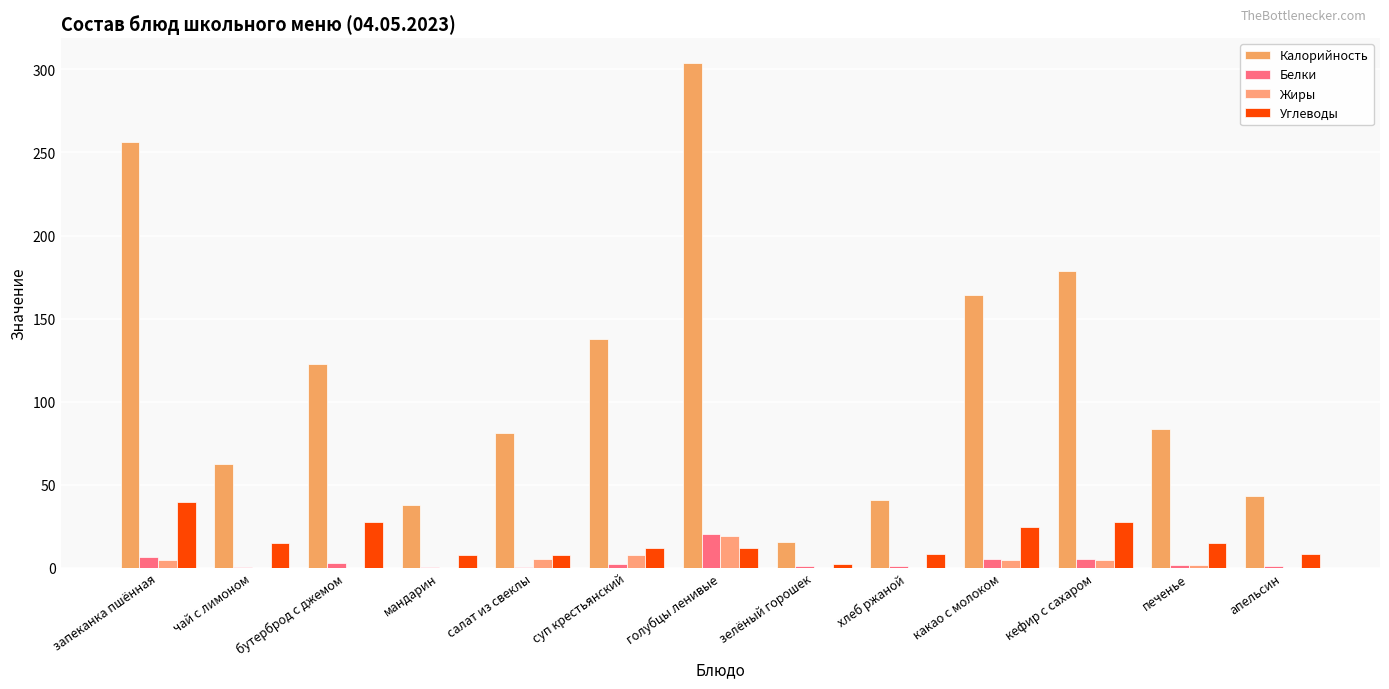

What is the label of the 1st bar from the right?

апельсин